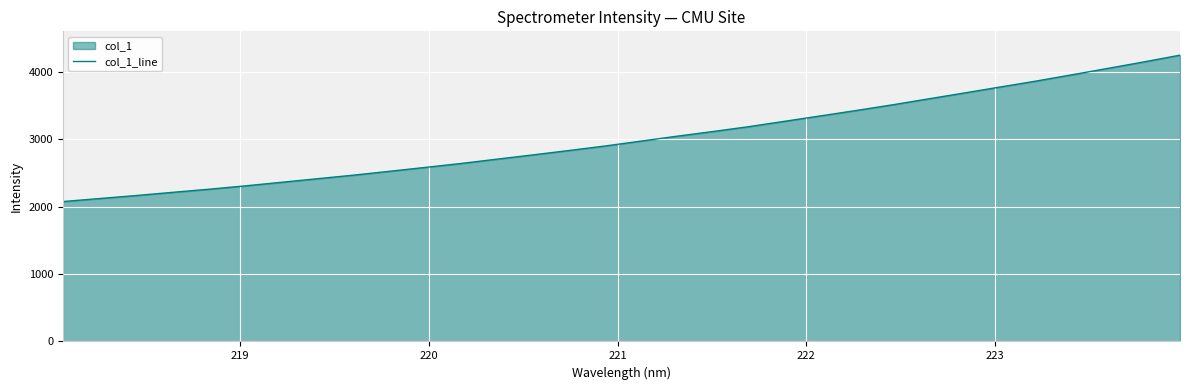

What is the difference between the maximum and minimum values?

2171.5